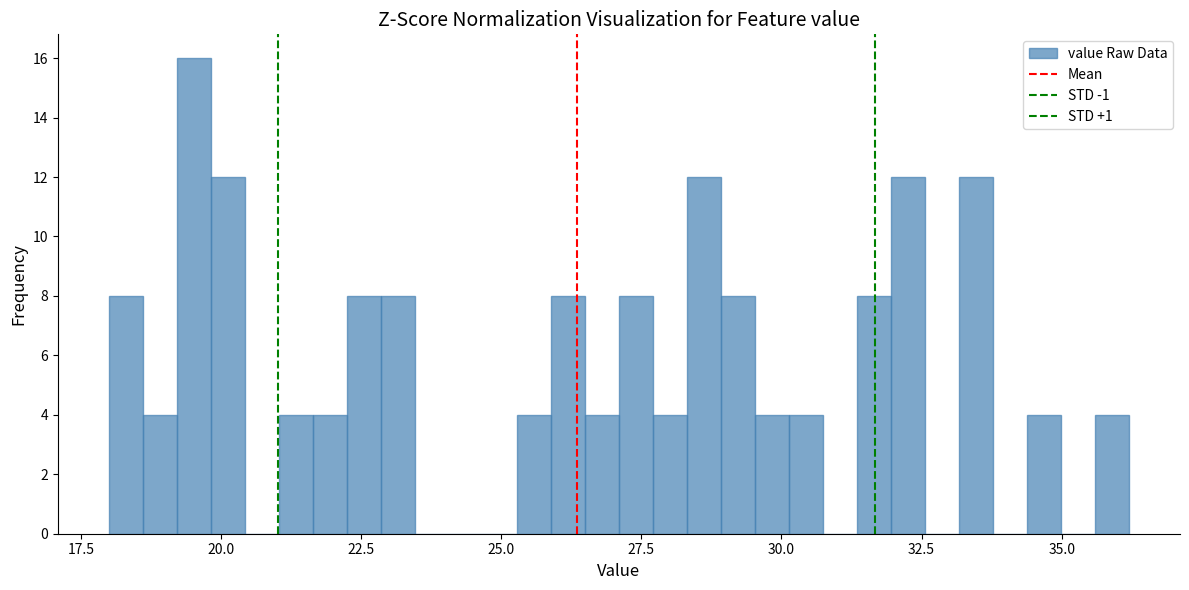

Around what value on the x-axis is the tallest bar? Give the approximate position of its centre, as read against the axis.

19.5